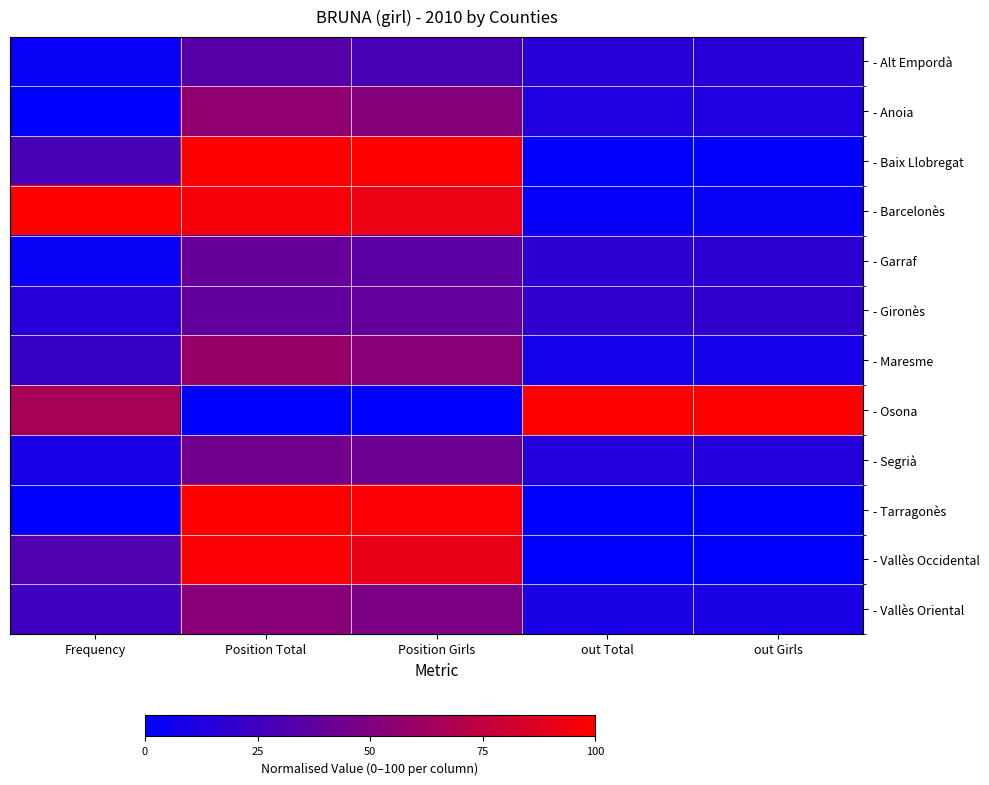

Reading left to right, list all the values displayed in this chart.

- Alt Empordà: Frequency=3.1	Position Total=34.4	Position Girls=28.1	out Total=15.9	out Girls=15.7
- Anoia: Frequency=0.0	Position Total=56.2	Position Girls=51.6	out Total=11.9	out Girls=12.0
- Baix Llobregat: Frequency=28.1	Position Total=100.0	Position Girls=100.0	out Total=0.9	out Girls=0.8
- Barcelonès: Frequency=100.0	Position Total=96.9	Position Girls=92.2	out Total=3.1	out Girls=3.2
- Garraf: Frequency=3.1	Position Total=39.8	Position Girls=35.9	out Total=17.3	out Girls=17.5
- Gironès: Frequency=15.6	Position Total=38.3	Position Girls=39.1	out Total=19.0	out Girls=19.6
- Maresme: Frequency=21.9	Position Total=58.6	Position Girls=53.1	out Total=8.1	out Girls=8.3
- Osona: Frequency=65.6	Position Total=0.0	Position Girls=0.0	out Total=100.0	out Girls=100.0
- Segrià: Frequency=9.4	Position Total=44.5	Position Girls=42.2	out Total=13.8	out Girls=14.1
- Tarragonès: Frequency=0.0	Position Total=100.0	Position Girls=98.4	out Total=0.0	out Girls=0.0
- Vallès Occidental: Frequency=31.2	Position Total=98.4	Position Girls=90.6	out Total=0.2	out Girls=0.4
- Vallès Oriental: Frequency=25.0	Position Total=53.1	Position Girls=48.4	out Total=10.4	out Girls=10.2